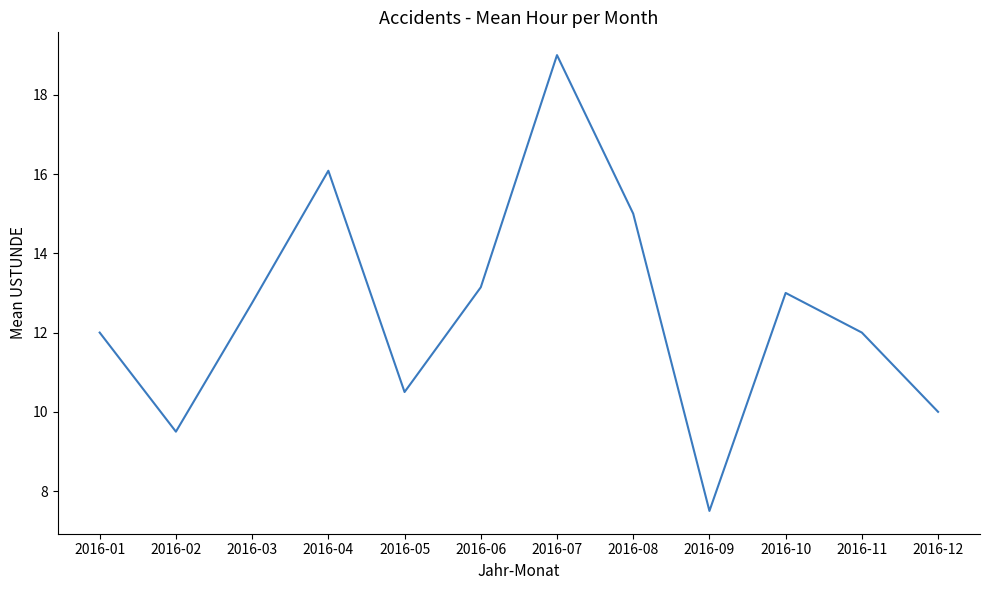

Which label corresponds to the smallest value in the chart?

2016-09